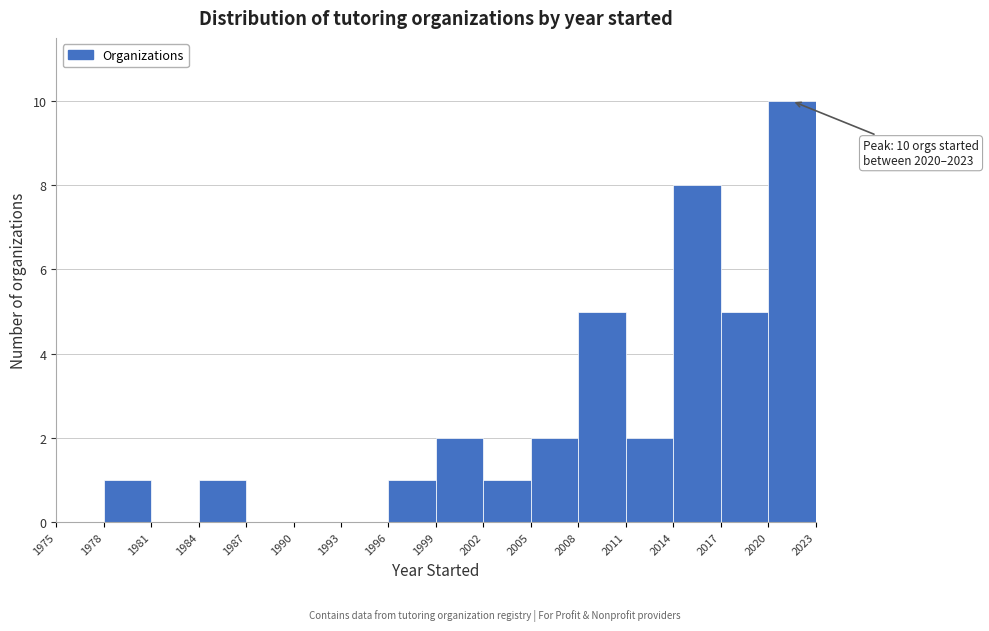

Which range on the x-axis has the tallest bar?

2020 to 2023